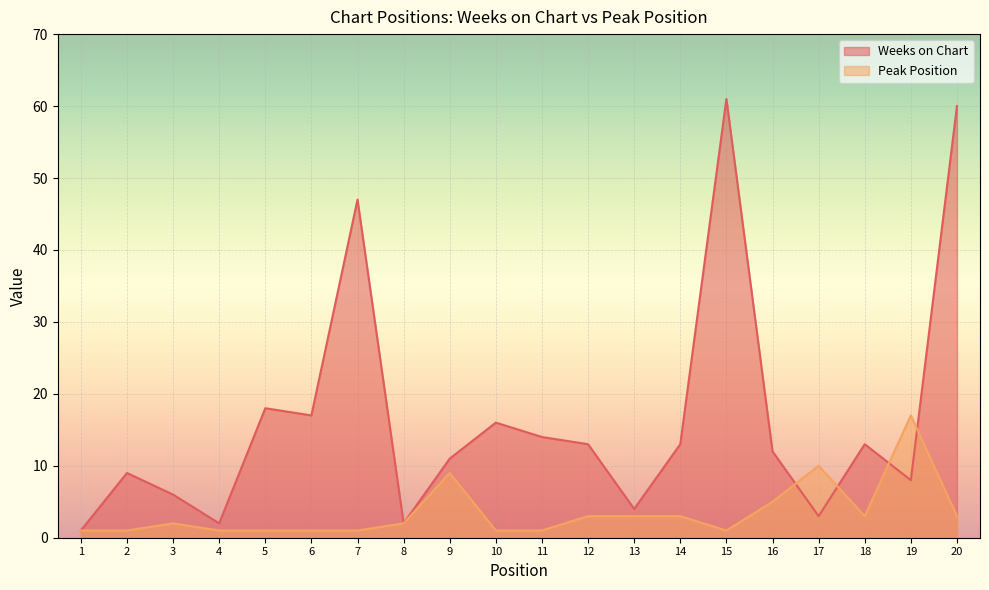

What is the average value of the Peak Position series?

3